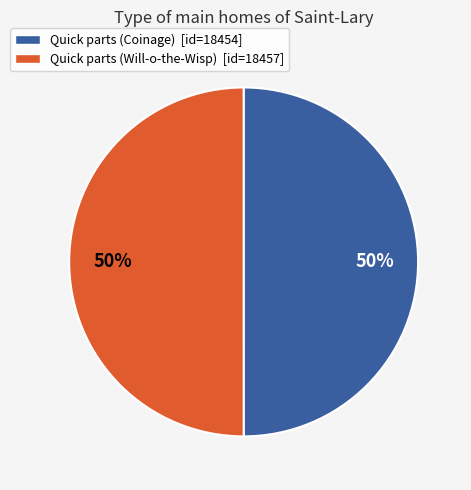

What is the ratio of the value at Quick parts (Coinage) to the value at Quick parts (Will-o-the-Wisp)?

1.0